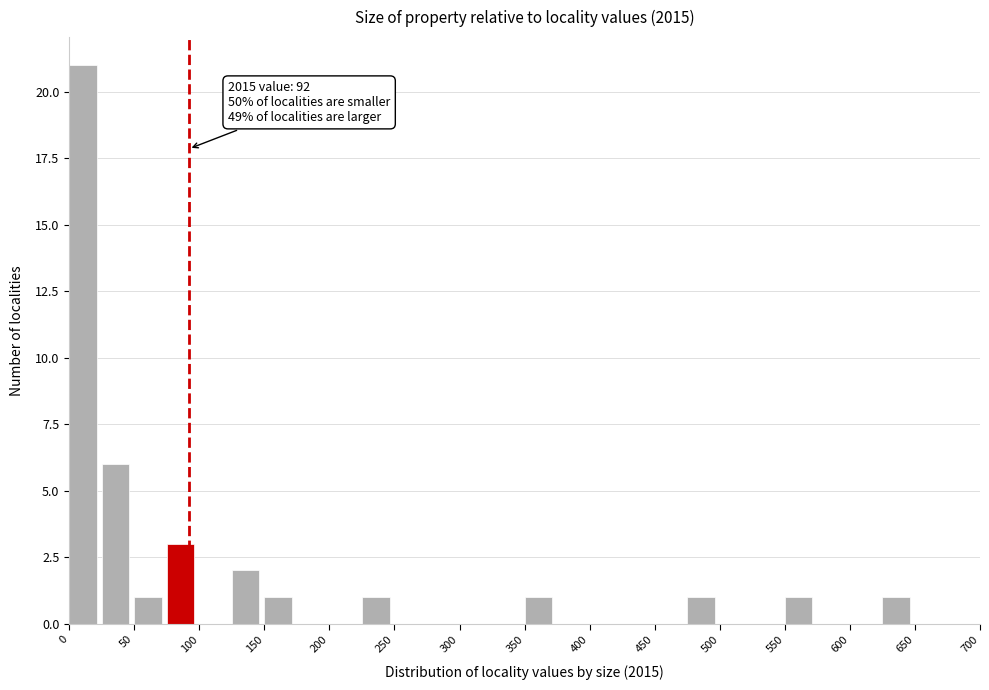

Over which range of the x-axis is the bar tallest?

0 to 25